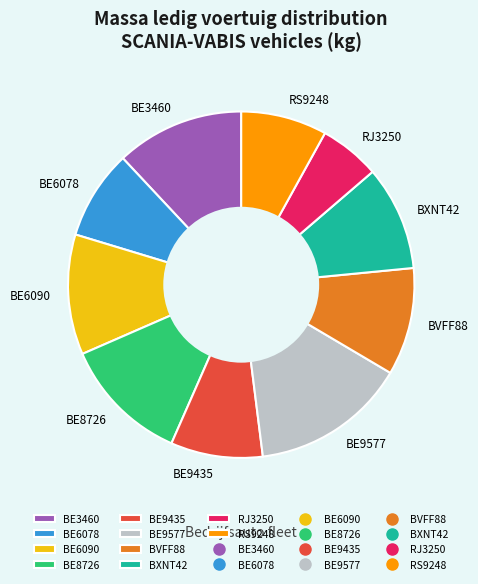

The BXNT42 slice represents 10% of the pie. True or false?

True